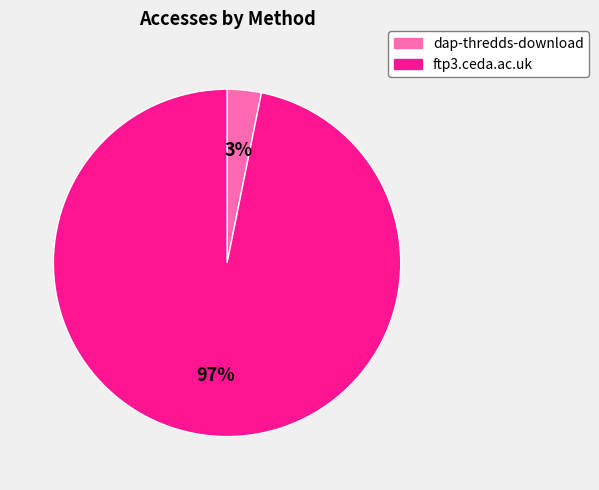

Combined, do dap-thredds-download and ftp3.ceda.ac.uk account for over 50%?

Yes